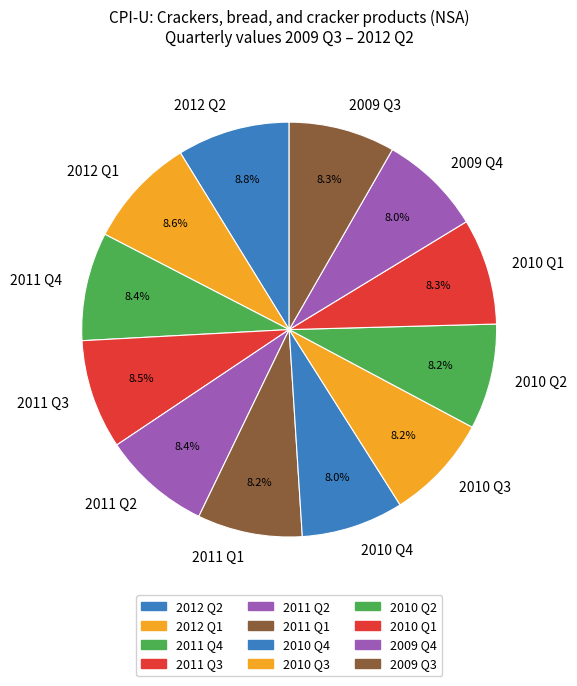

Is there any slice that represents more than half of the pie?

No